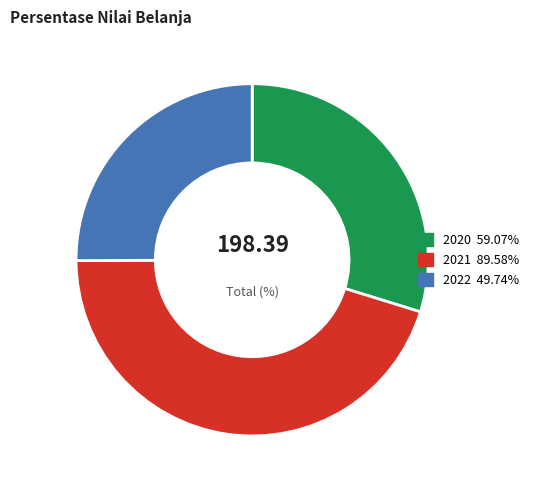

Is the sum of 2020 and 2021 greater than half?

Yes